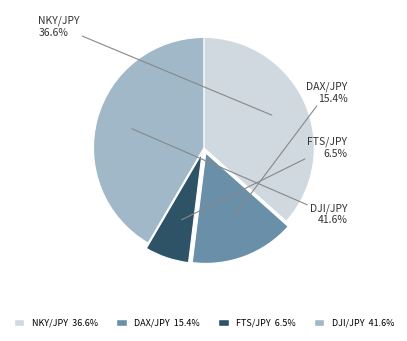

Do DAX/JPY and FTS/JPY together represent more than half of the pie?

No